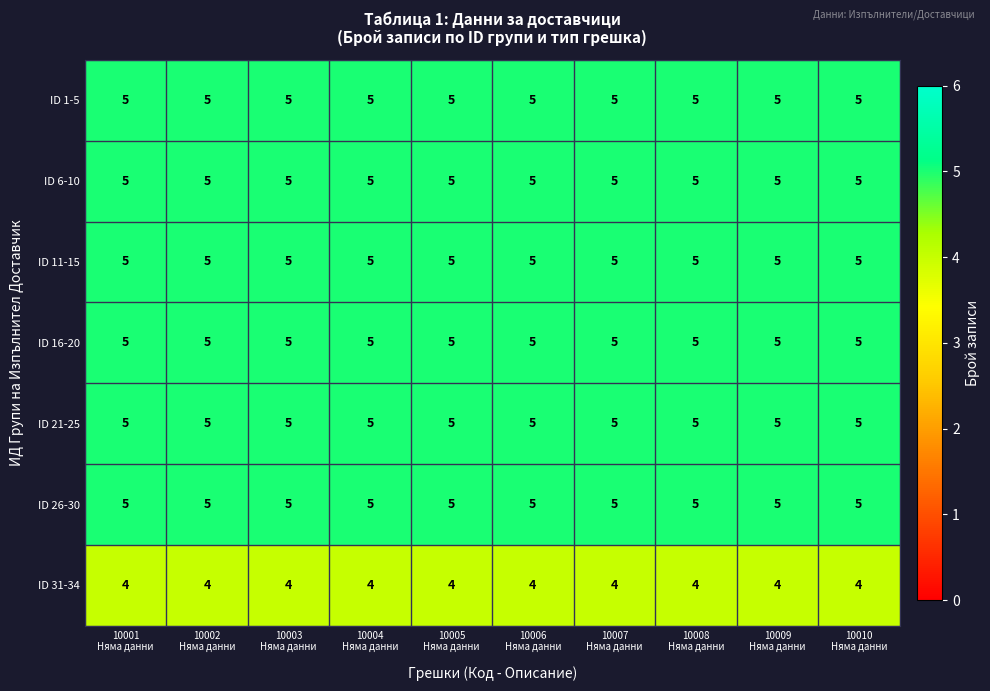

What is the greatest value displayed?

5